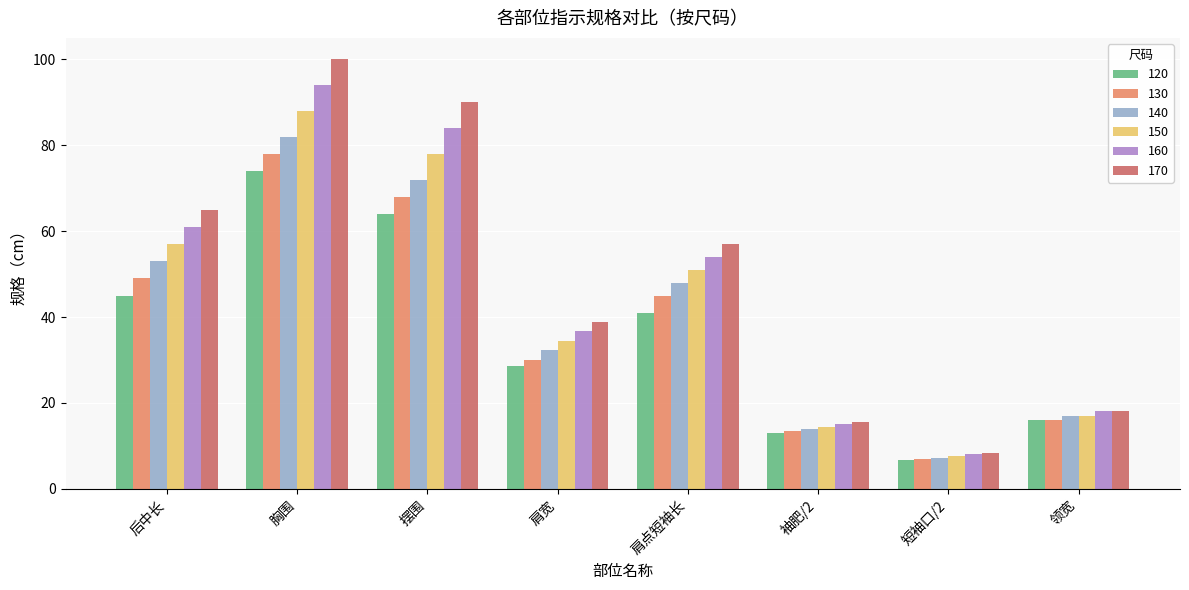

At how many categories does at least one series exceed 70?

2